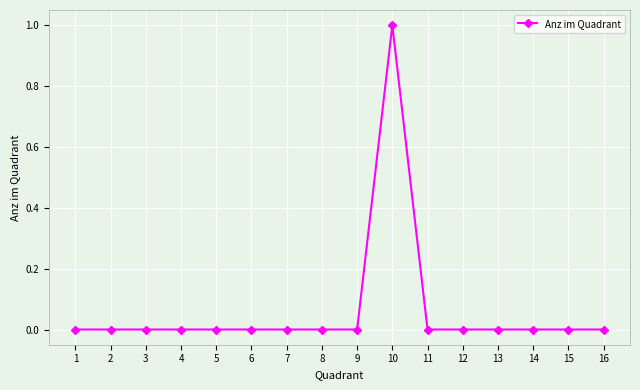

What is the change in value from 1 to 10?

+1